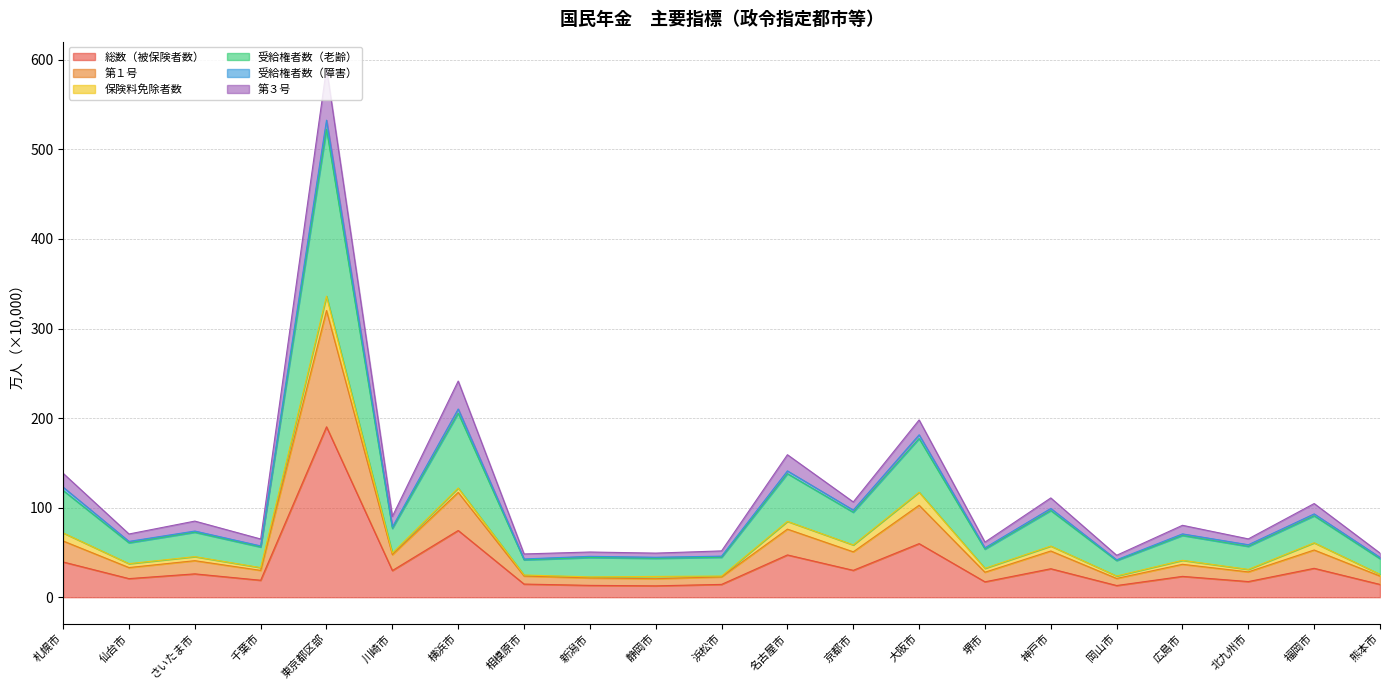

What position from the left is さいたま市?

3